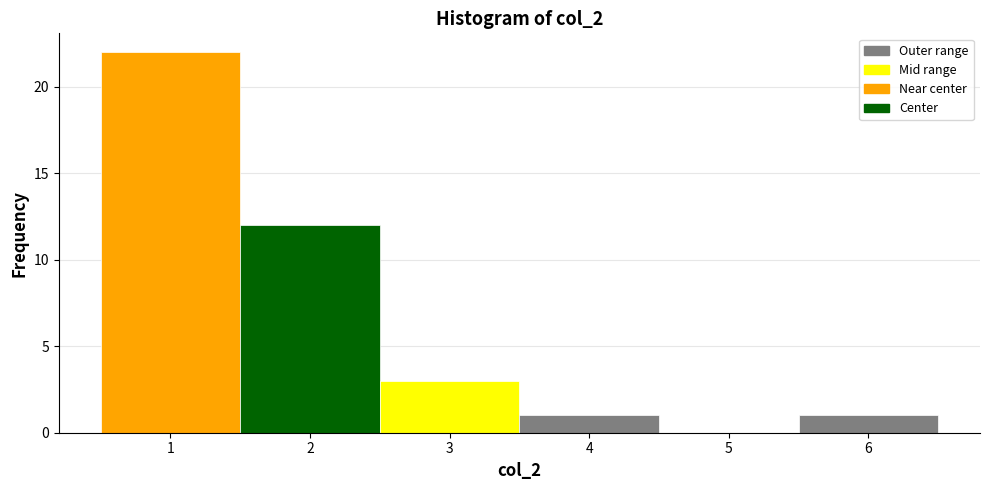

Reading left to right, list every bar in this chart as the range it spans on the x-axis followed by its height. The values are not printed on the chart, so give them approximately, as read against the axis.

0.5 to 1.5: 22
1.5 to 2.5: 12
2.5 to 3.5: 3
3.5 to 4.5: 1
4.5 to 5.5: 0
5.5 to 6.5: 1